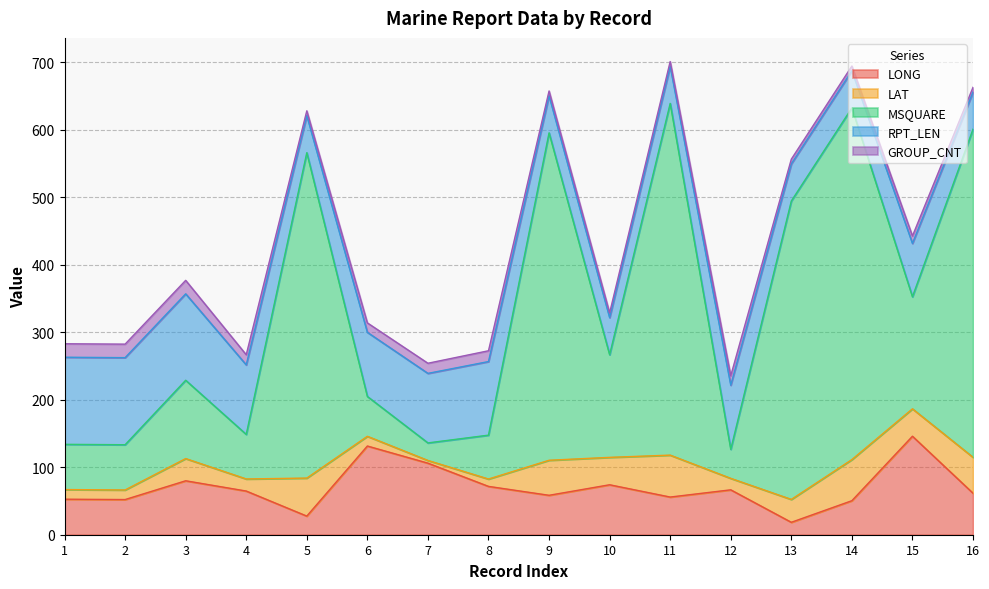

At which category does the chart reach its minimum across all series?

7